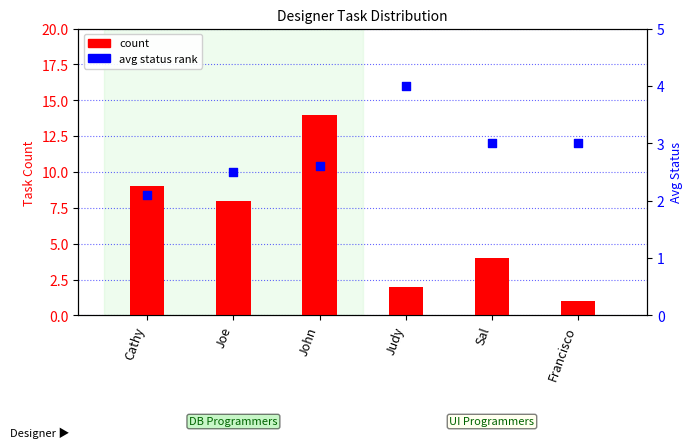

Which series has the largest Y range (max minus min)?

count